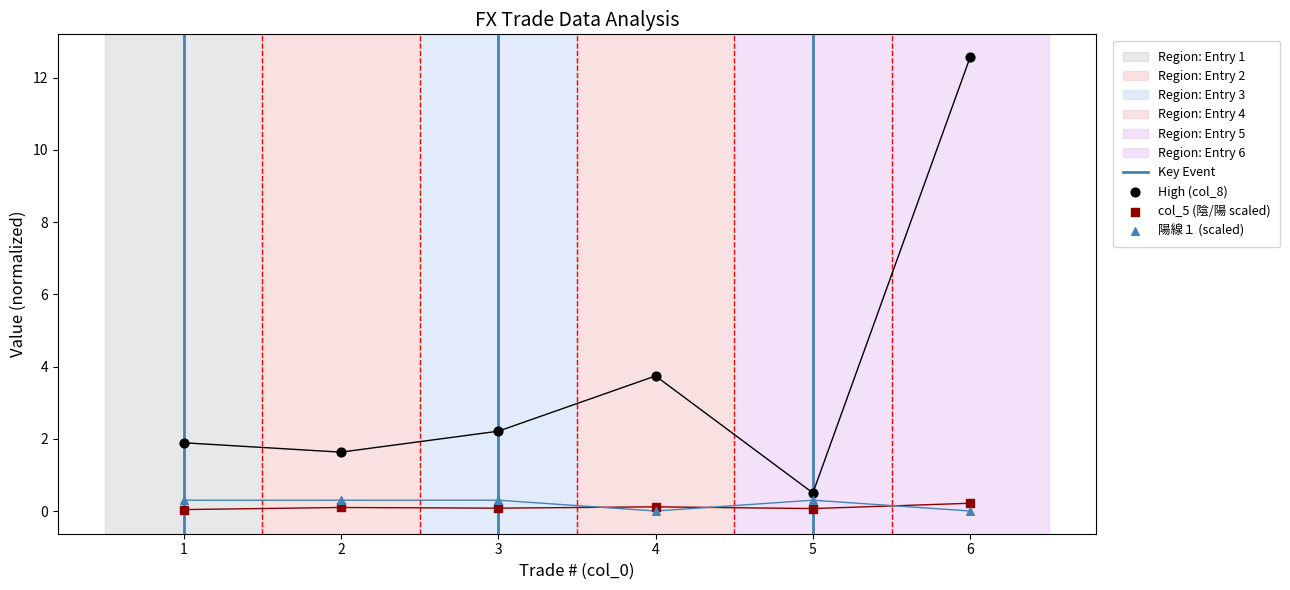

At how many categories does at least one series exceed 4?

1